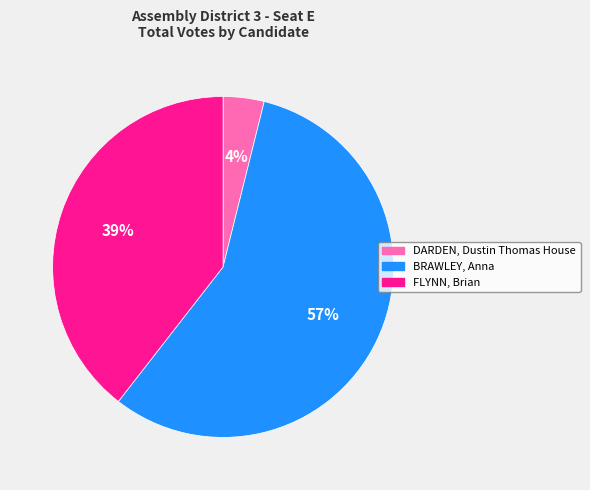

To the nearest percent, what is the average slice percentage?

33%